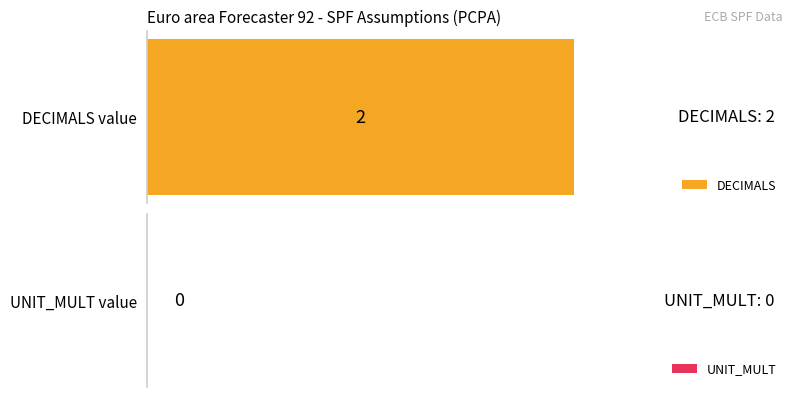

What is the total value across all series at 2012?

2